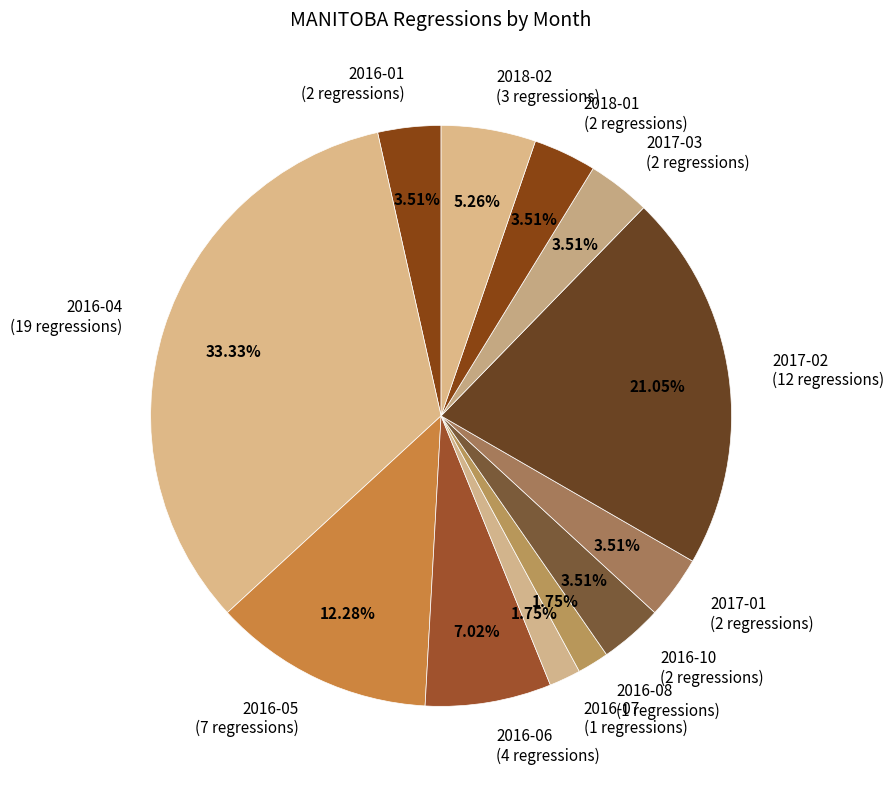

Does any single category account for the majority?

No